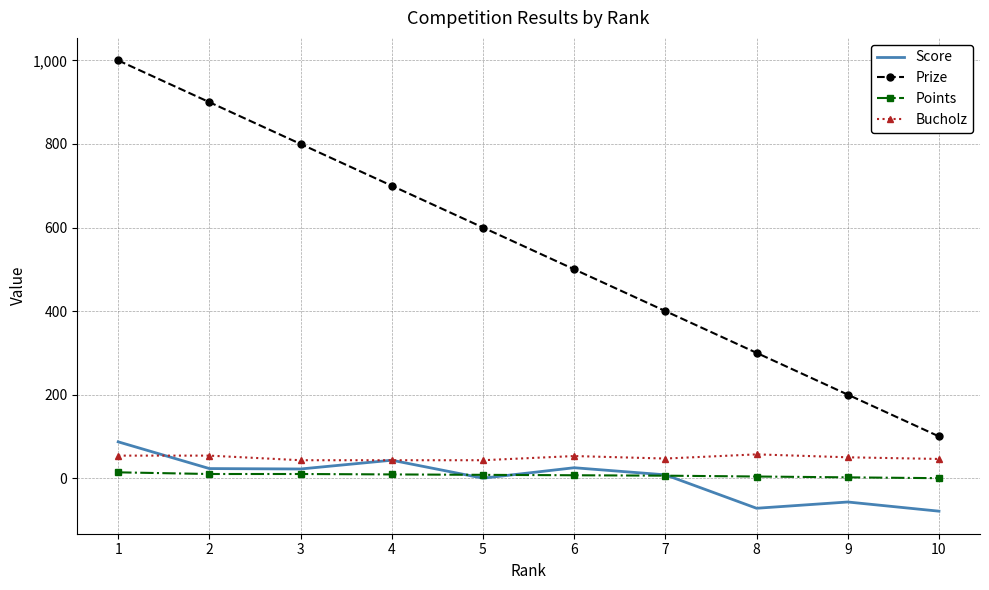

The value of Score at 2 is 23. True or false?

True